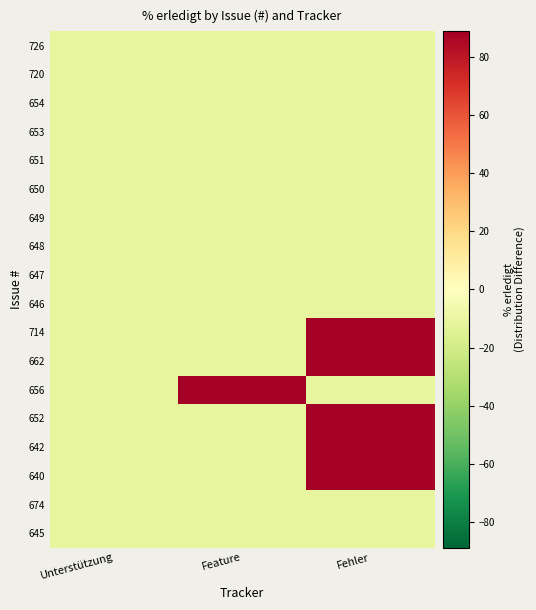

Rank the series at Feature from highest to lowest value.

656, 726, 720, 654, 653, 651, 650, 649, 648, 647, 646, 714, 662, 652, 642, 640, 674, 645